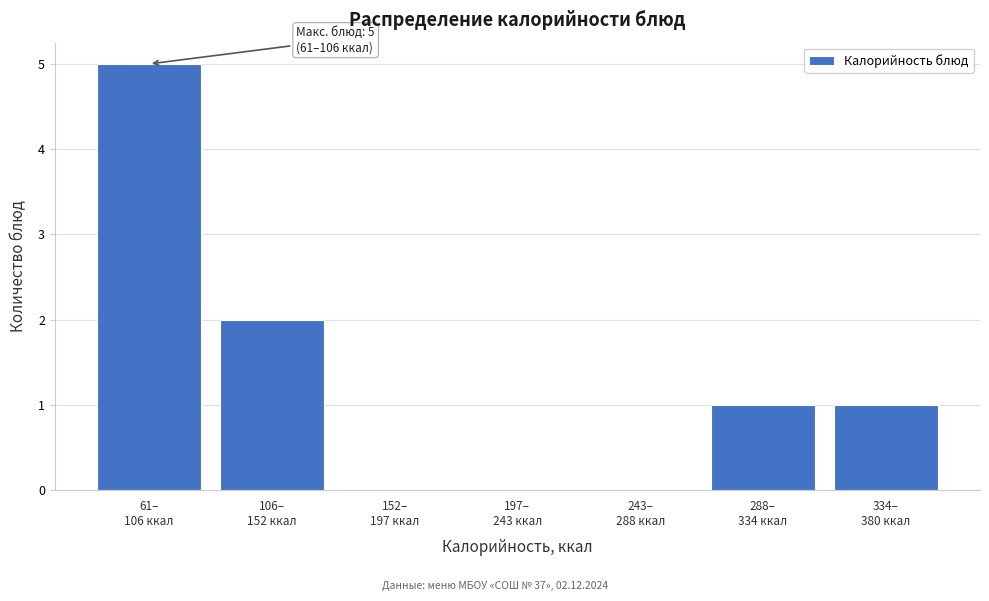

What is the maximum value shown in the chart?

5